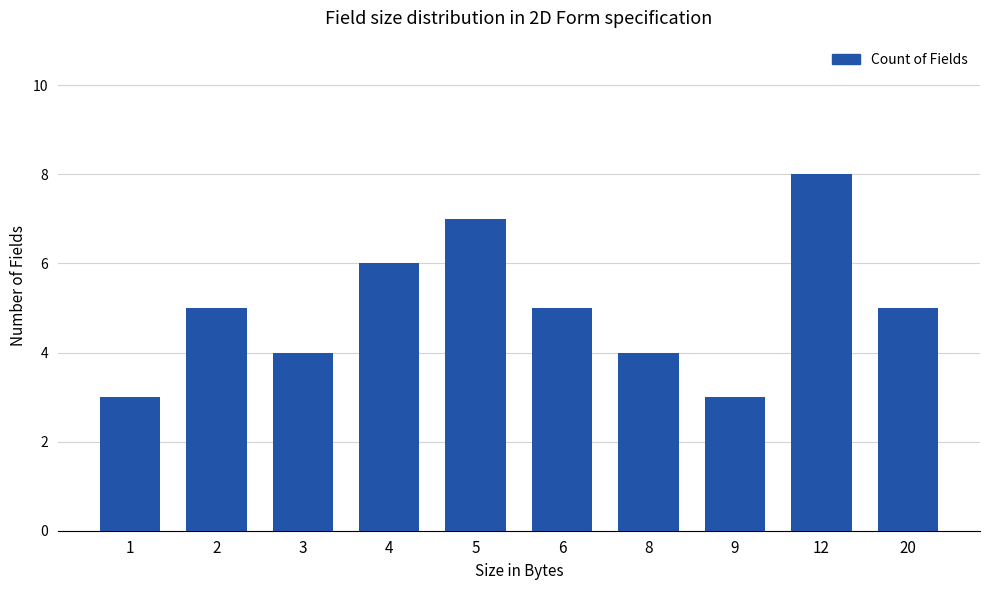

Which category has the highest value across all series?

12